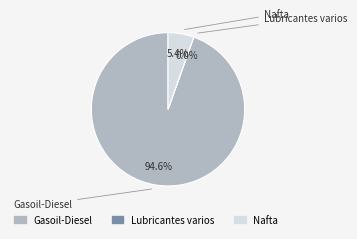

How much of the chart is everything except Nafta?

94.6%